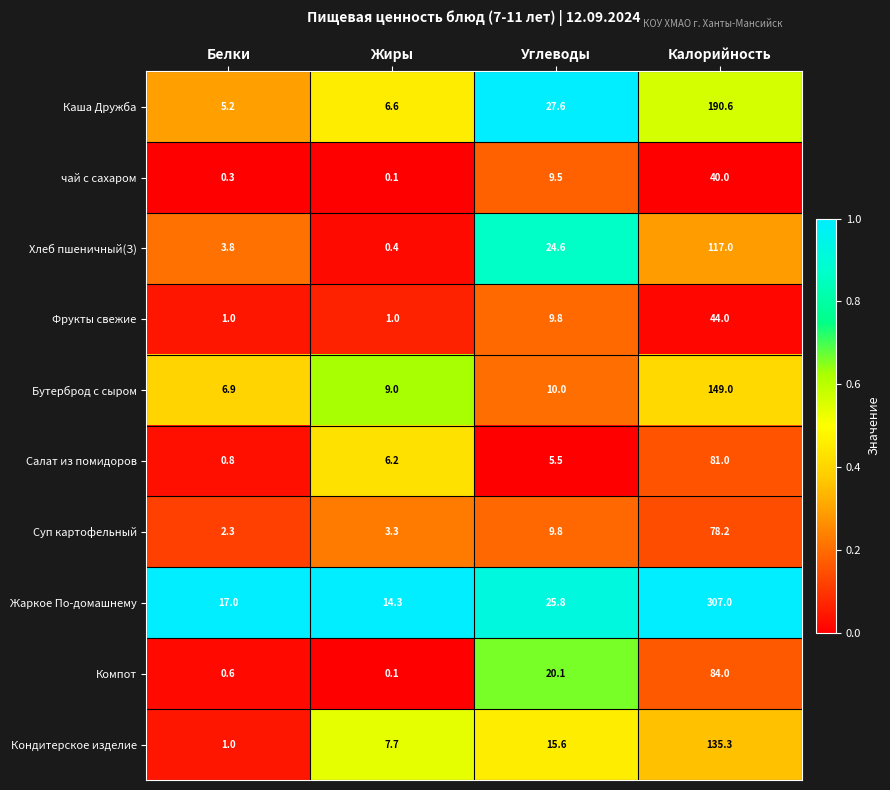

What is the maximum value shown in the chart?

307.0